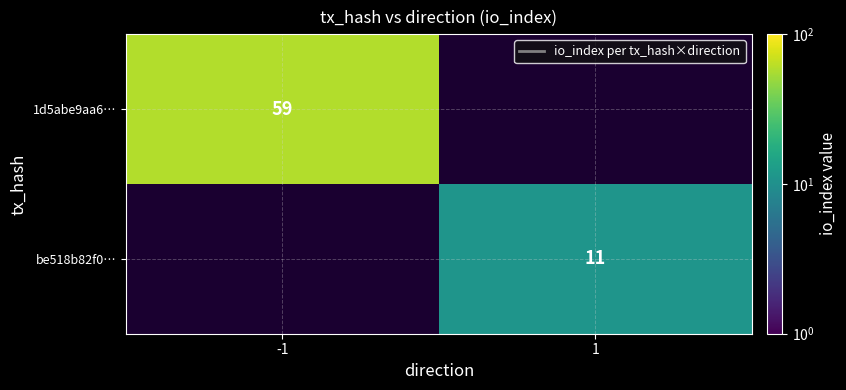

At how many categories does at least one series exceed 29?

1